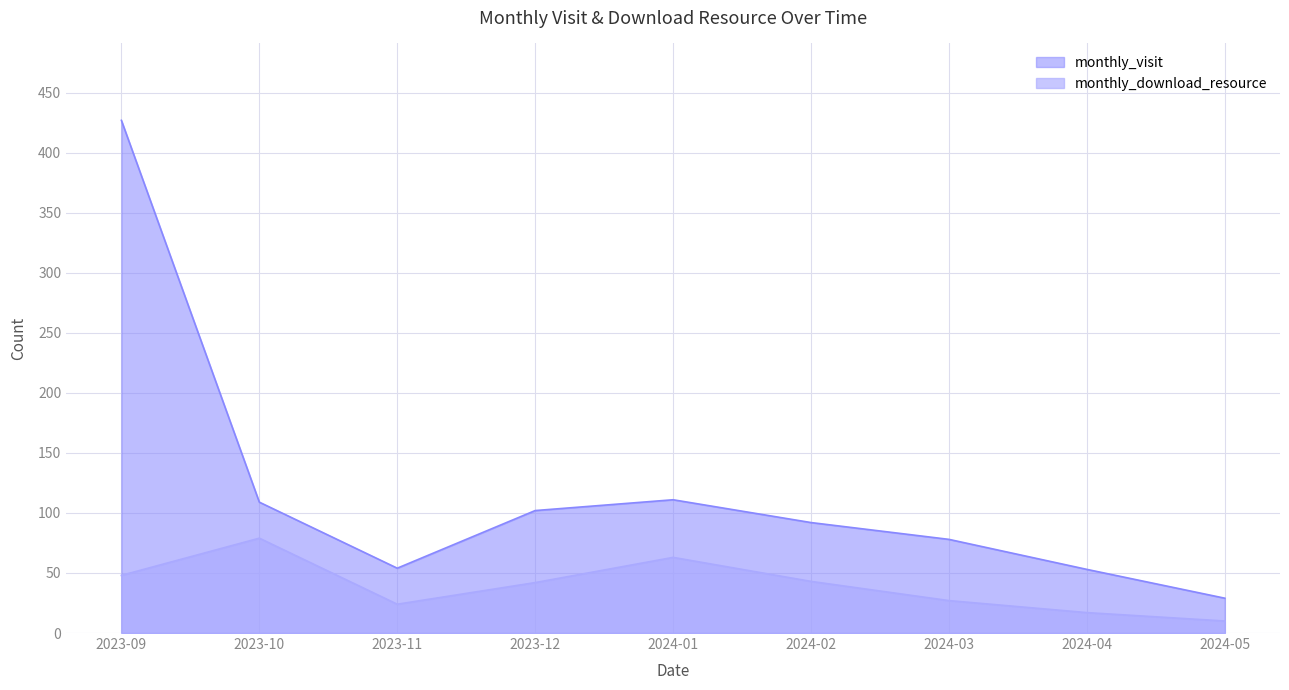

List the series in order of their overall mean, highest first.

monthly_visit, monthly_download_resource